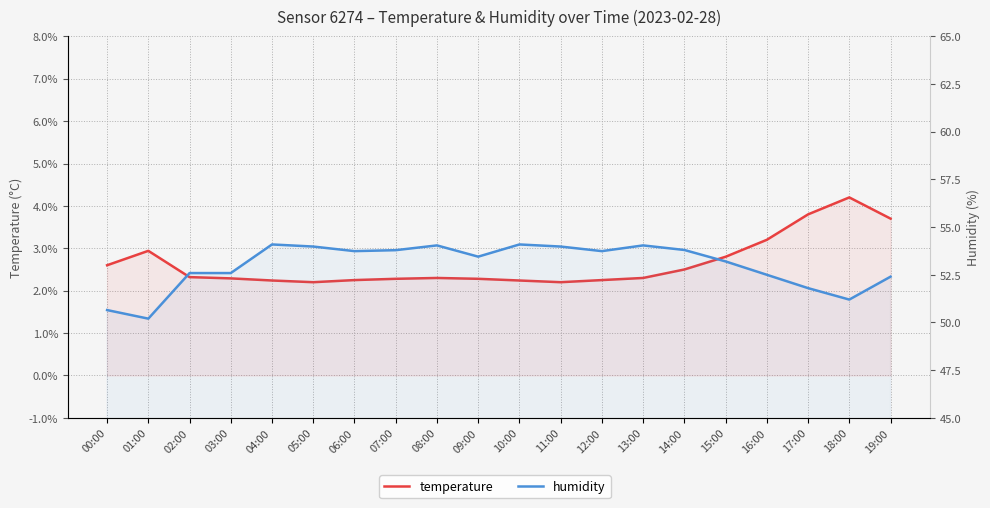

How many interior local peaks does the temperature series have?

3